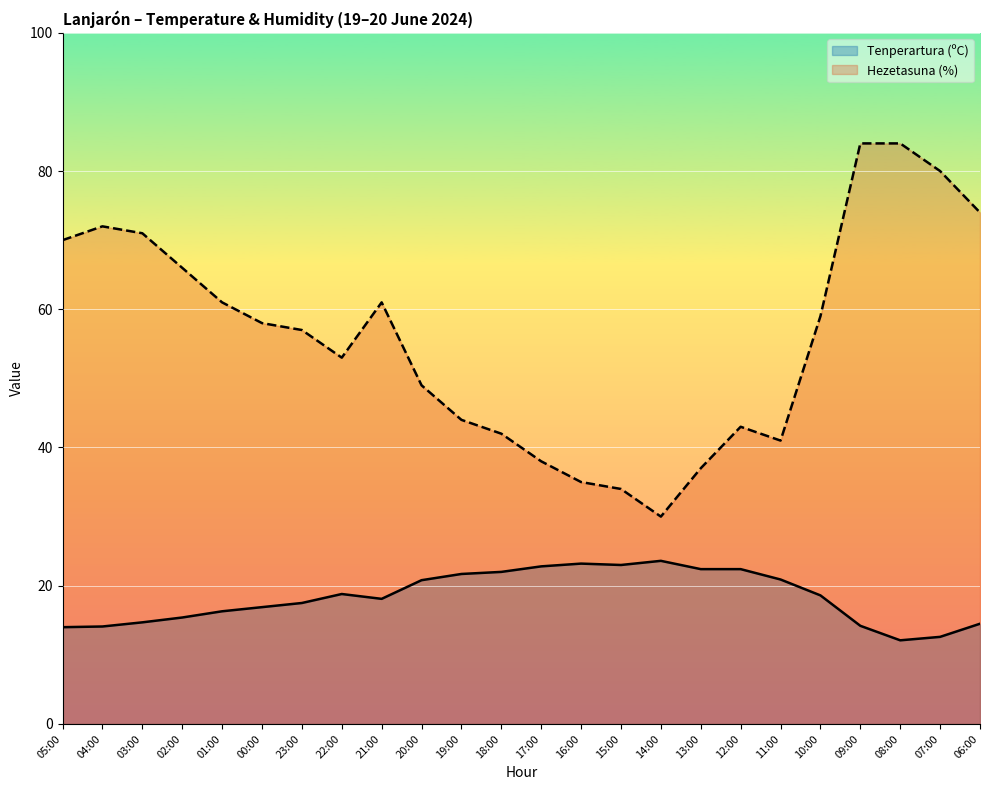

True or false: Tenperartura (ºC) has more than 1 interior local peaks.

True